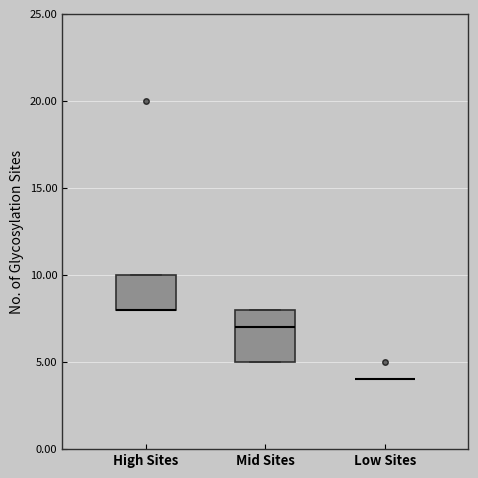

Reading left to right, read every box against the y-axis: the position of its median line, the range the box covers, and the ends of its whiskers. The values are not printed on the chart, so give them approximately, as read against the axis.

High Sites: median 8 (drawn on the box's lower edge), box 8 to 10, whiskers 8 to 10
Mid Sites: median 7, box 5 to 8, whiskers 5 to 8
Low Sites: box collapsed to a line at 4, whiskers 4 to 4